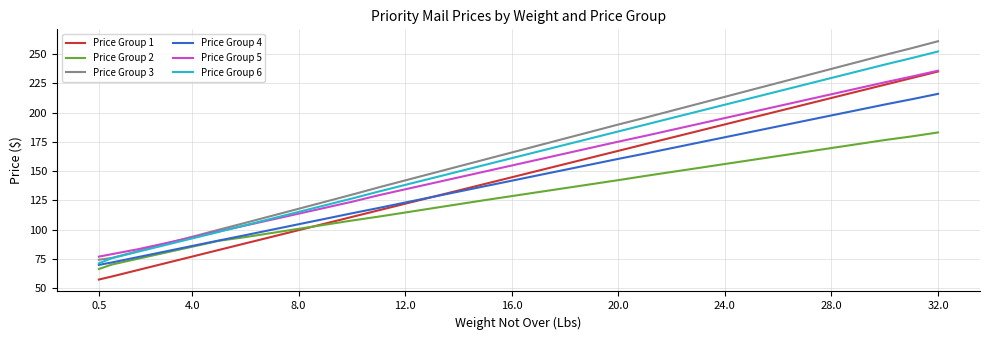

Which series has the largest total across all categories?

Price Group 3